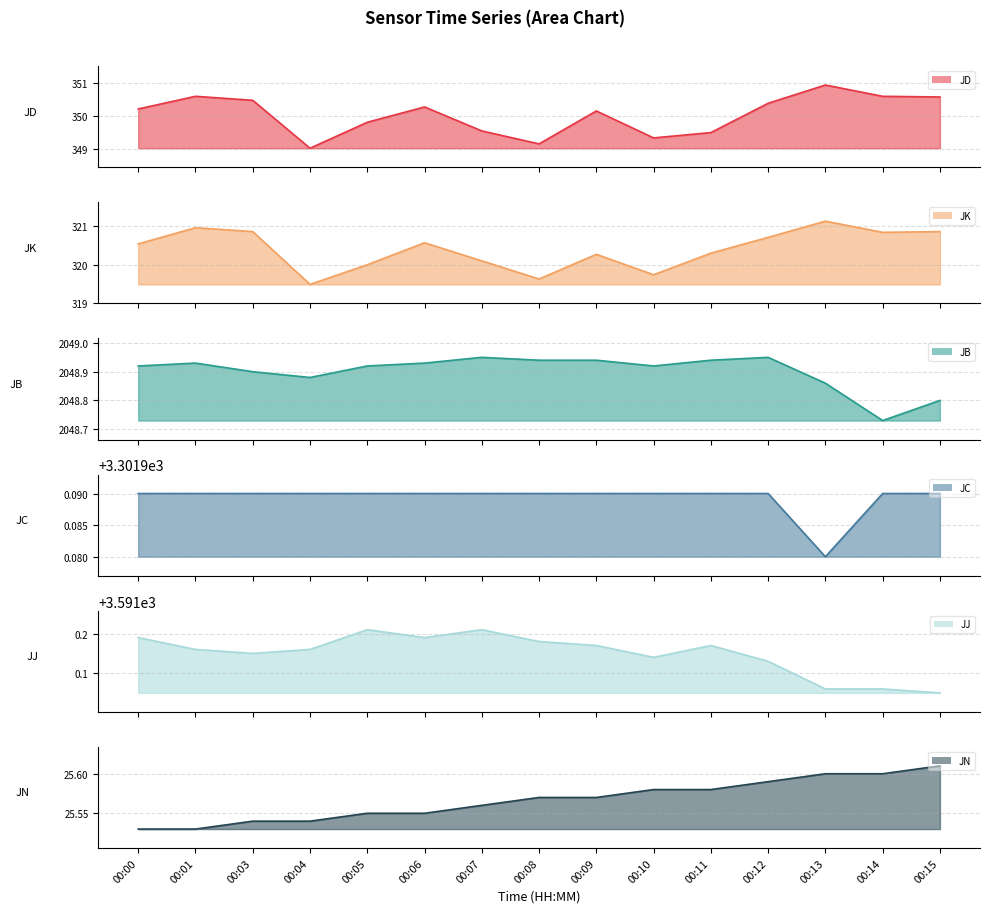

How many lines are shown in the chart?

6